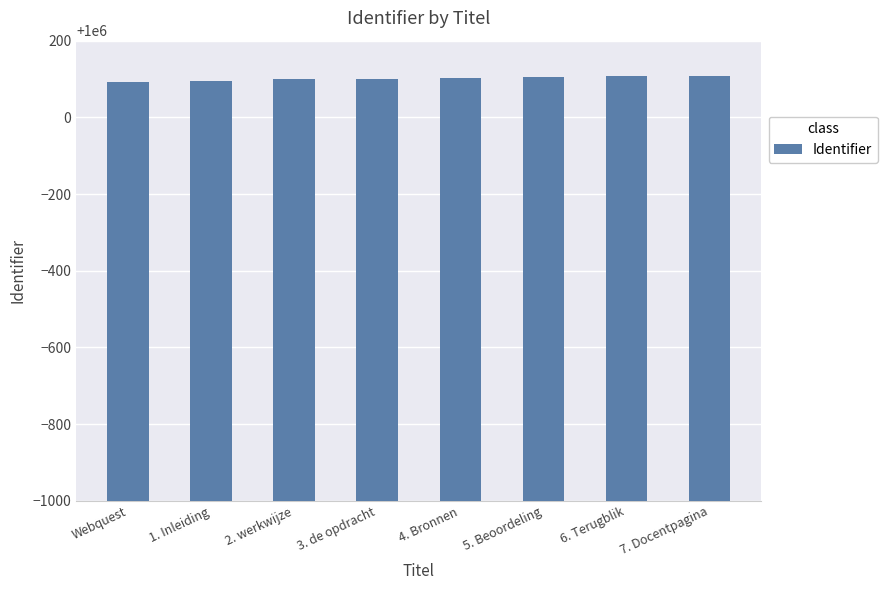

True or false: the data shows 1000096 at 1. Inleiding.

True